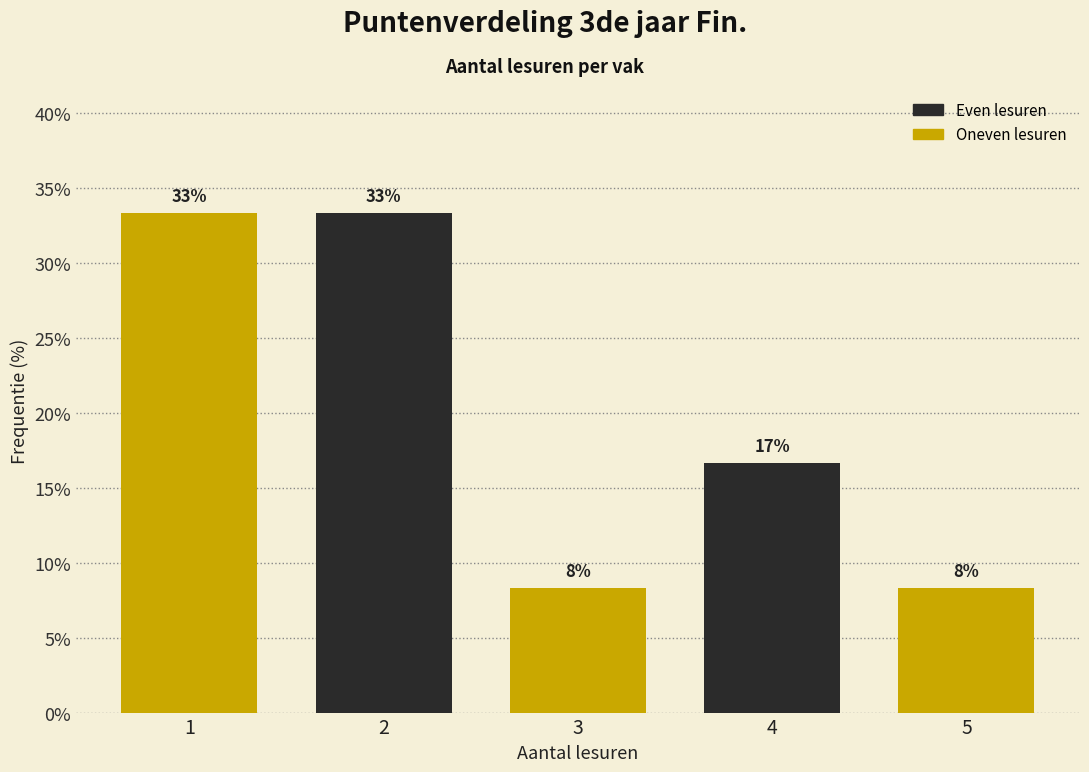

Are the bars horizontal?

No